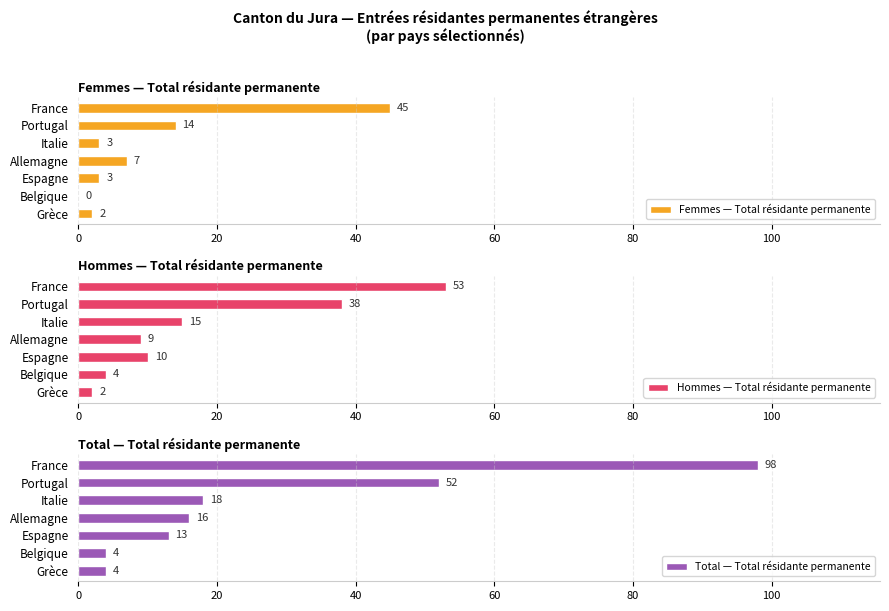

Which series has the largest range (max minus min)?

Total — Total résidante permanente